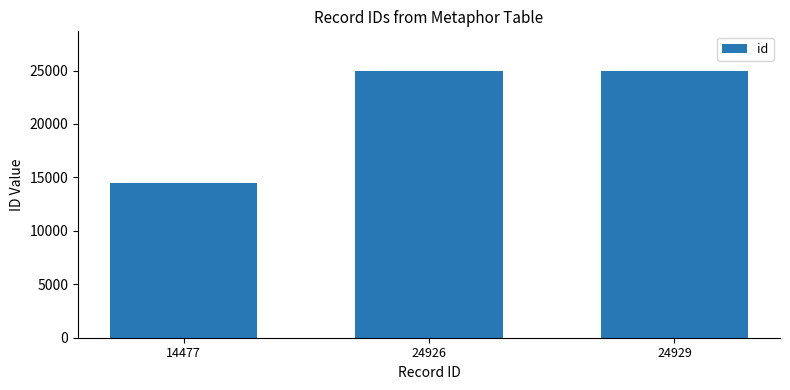

What is the sum of all values?

64332